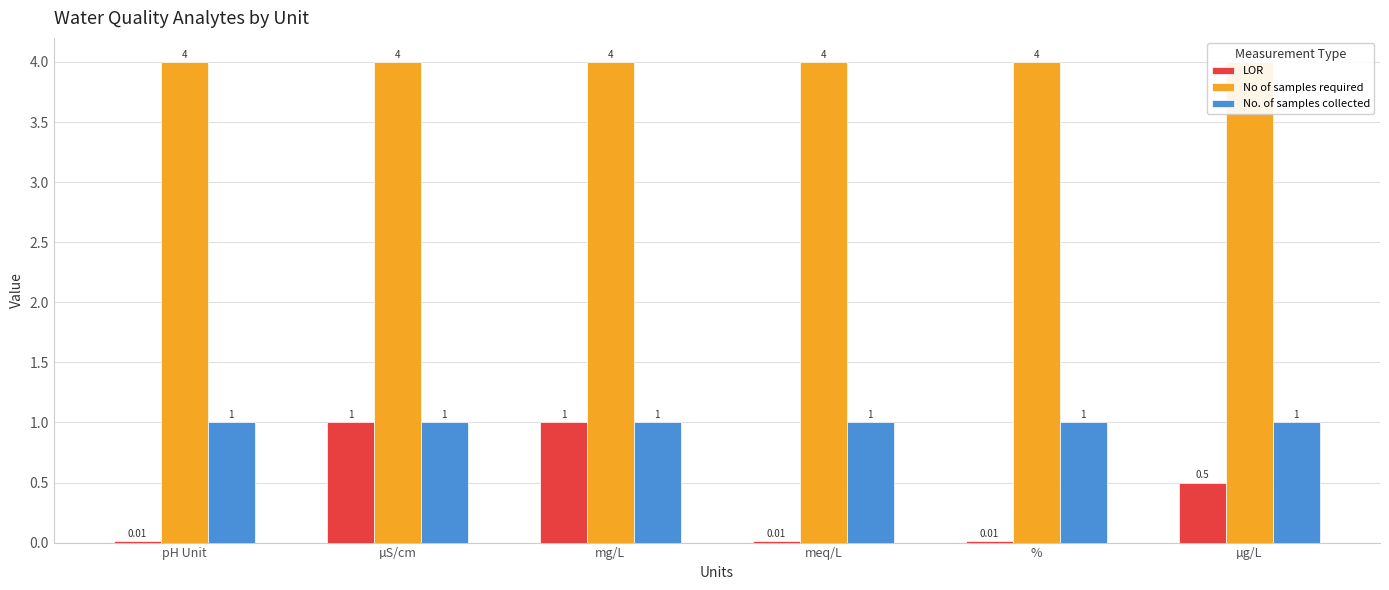

What is the label of the 5th bar from the right?

µS/cm